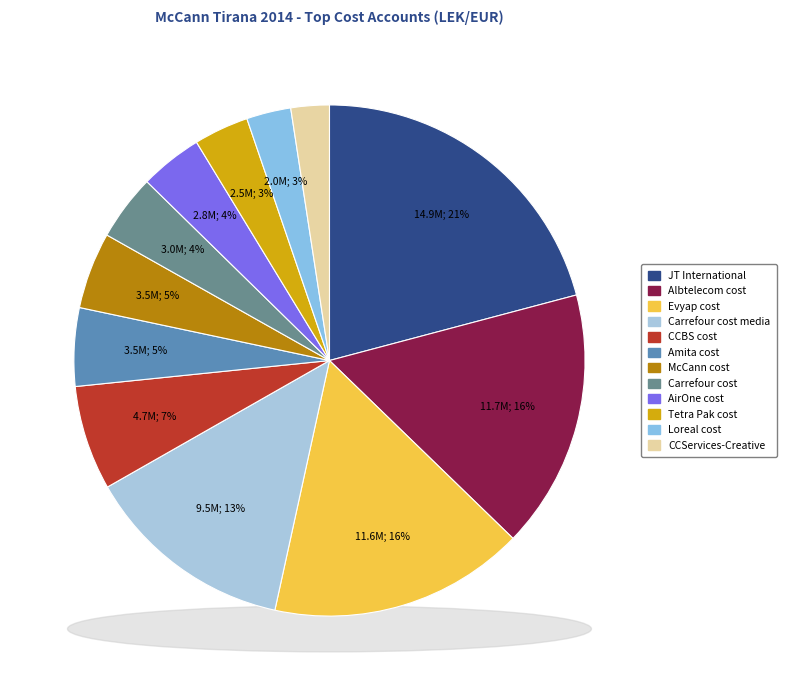

To the nearest percent, what is the difference between the CCBS cost and McCann cost slice percentages?

2%